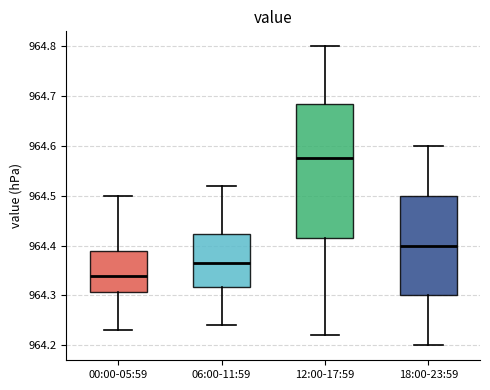

Which box has the lowest median line?

00:00-05:59